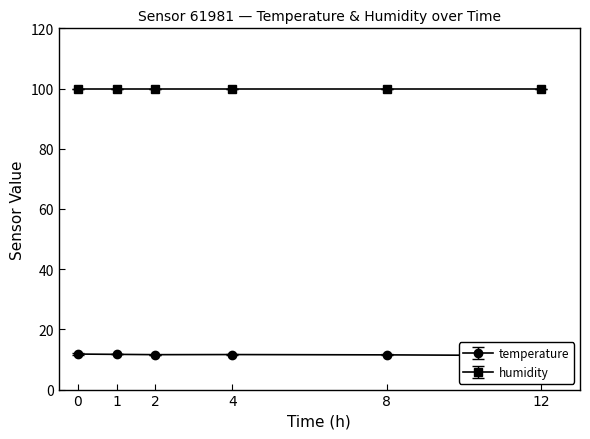

What is the greatest value displayed?

99.9